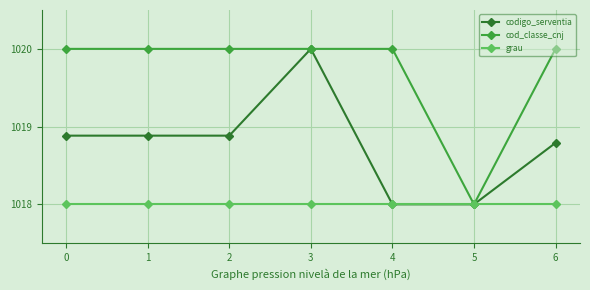

Reading right to left, transcribe all the data shown in this chart.

codigo_serventia: 6=1018.8	5=1018.0	4=1018.0	3=1020.0	2=1018.9	1=1018.9	0=1018.9
cod_classe_cnj: 6=1020.0	5=1018.0	4=1020.0	3=1020.0	2=1020.0	1=1020.0	0=1020.0
grau: 6=1018.0	5=1018.0	4=1018.0	3=1018.0	2=1018.0	1=1018.0	0=1018.0